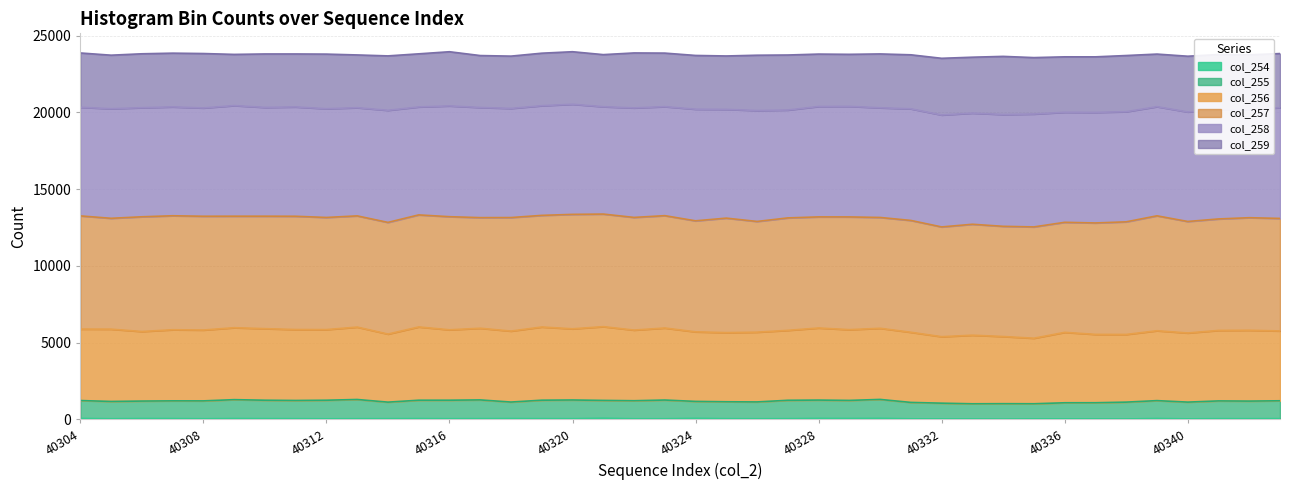

How many data points in col_256_line are less than 5821?

20